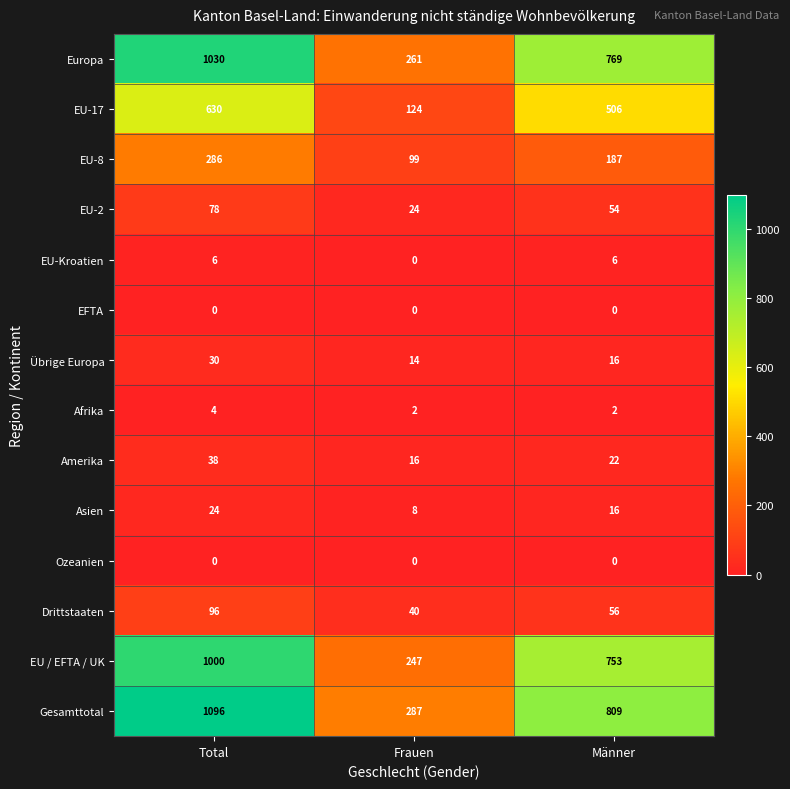

Is it true that EU-8 equals 99 at Frauen?

True